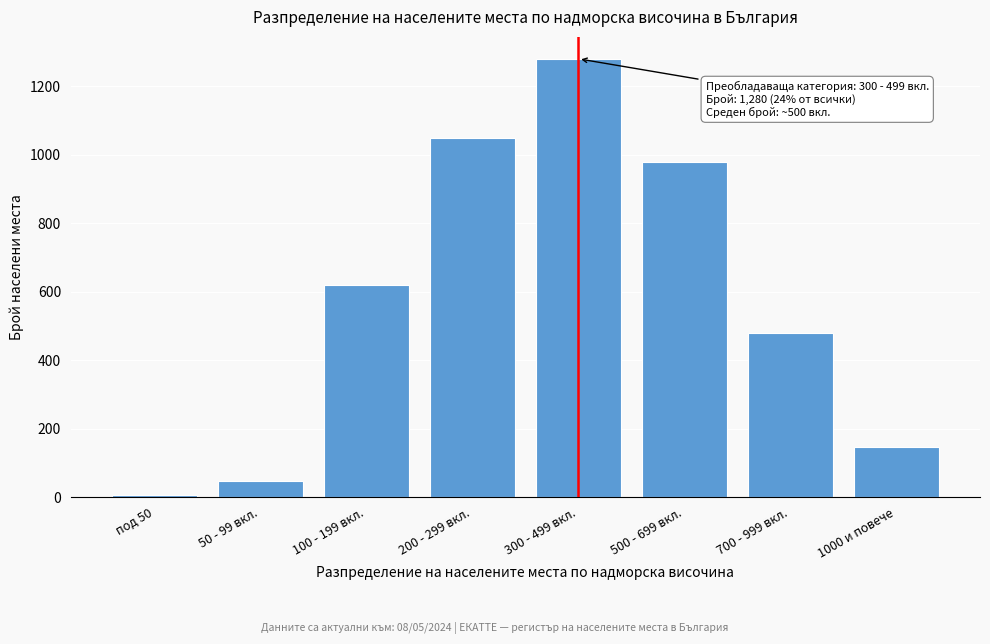

Reading left to right, list all the values displayed in this chart.

5	47	620	1050	1280	980	480	145